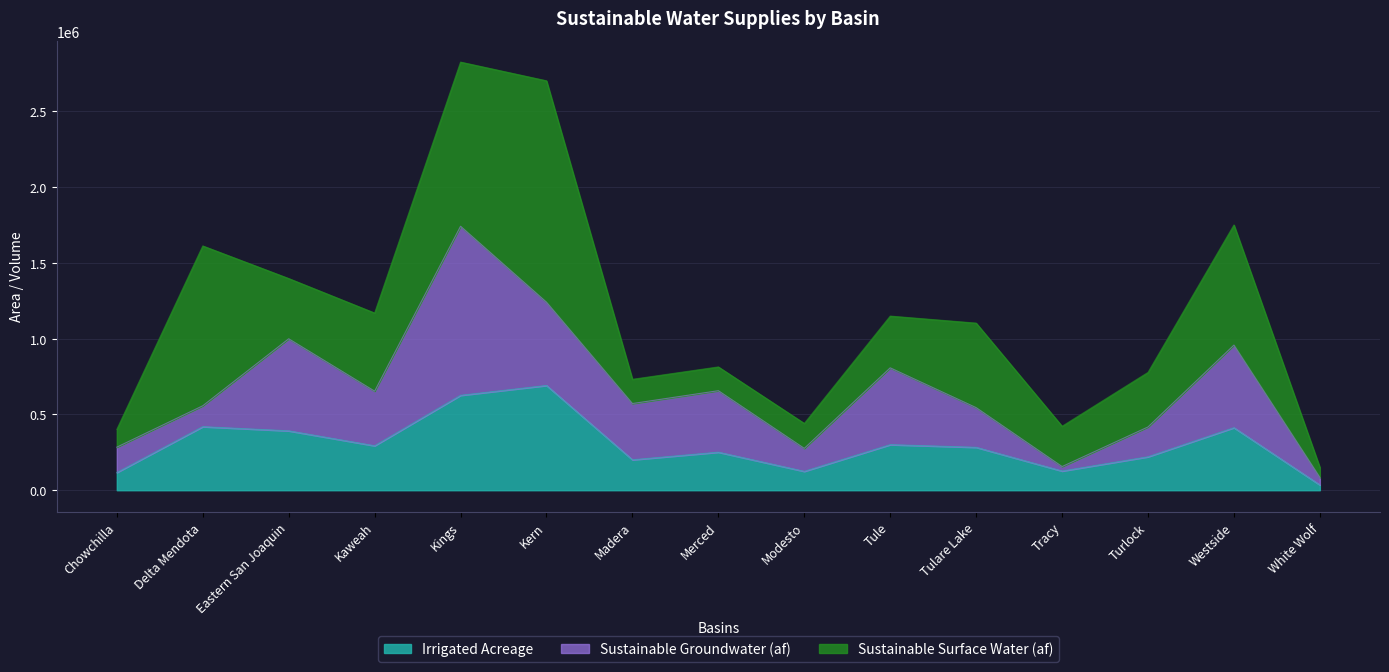

What is the difference between the maximum and minimum values in the Irrigated Acreage series?

655858.6